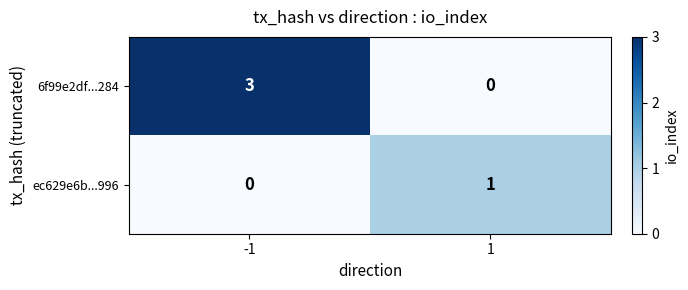

At which category is the sum across all series the highest?

-1